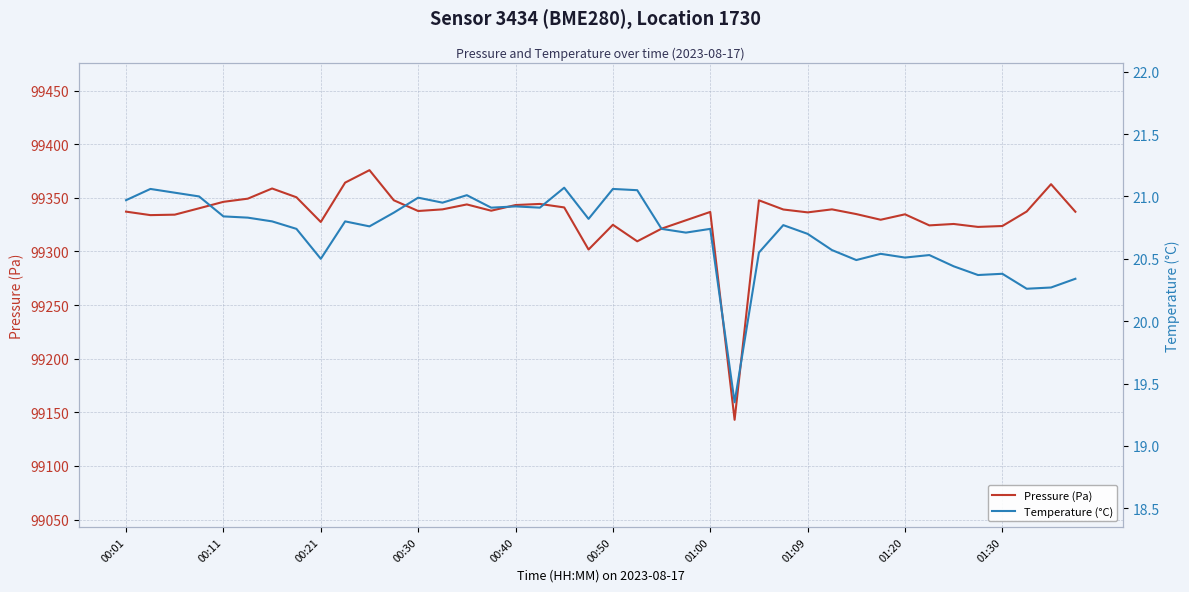

What is the lowest value of the Temperature (°C) series?

19.4